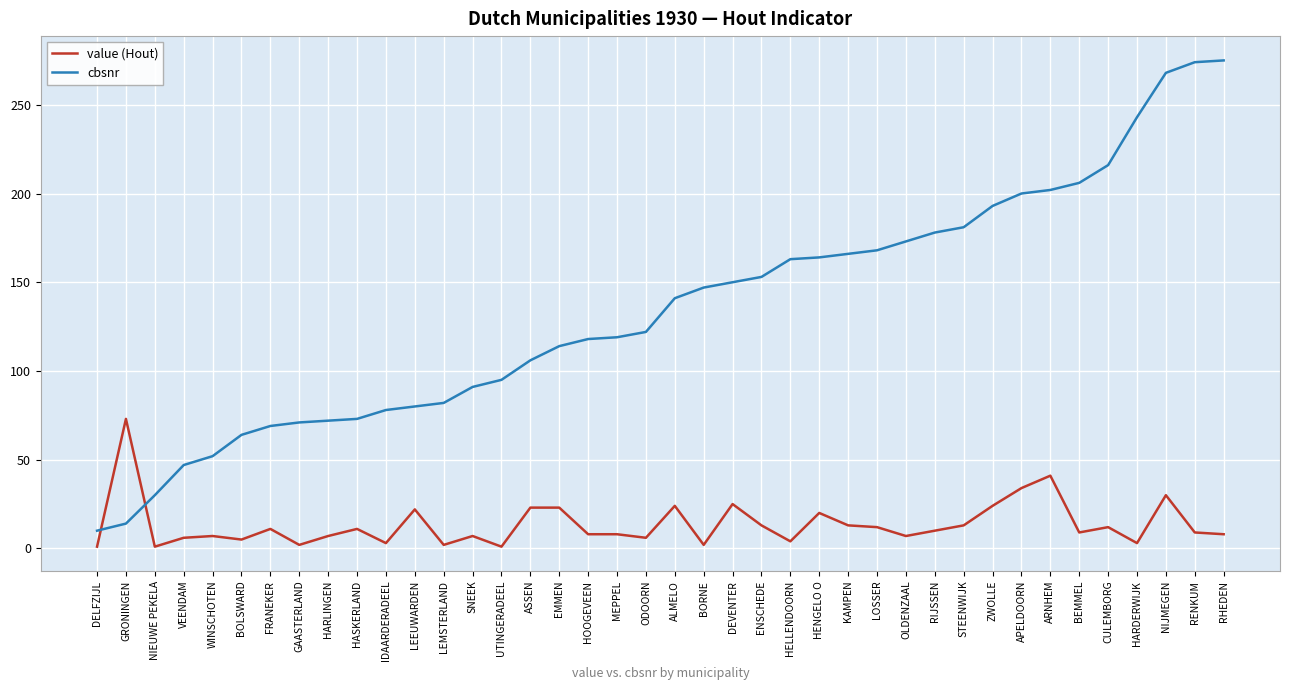

Rank the series by their maximum value, from lowest to highest.

value (Hout), cbsnr